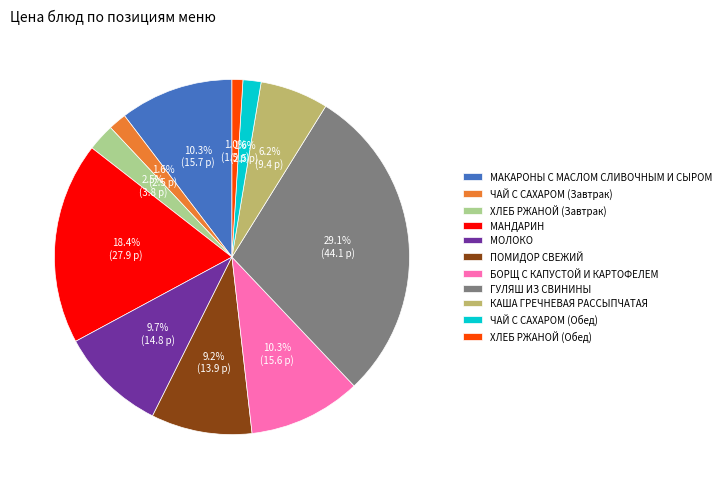

Do БОРЩ С КАПУСТОЙ И КАРТОФЕЛЕМ and ЧАЙ С САХАРОМ (Завтрак) together represent more than half of the pie?

No